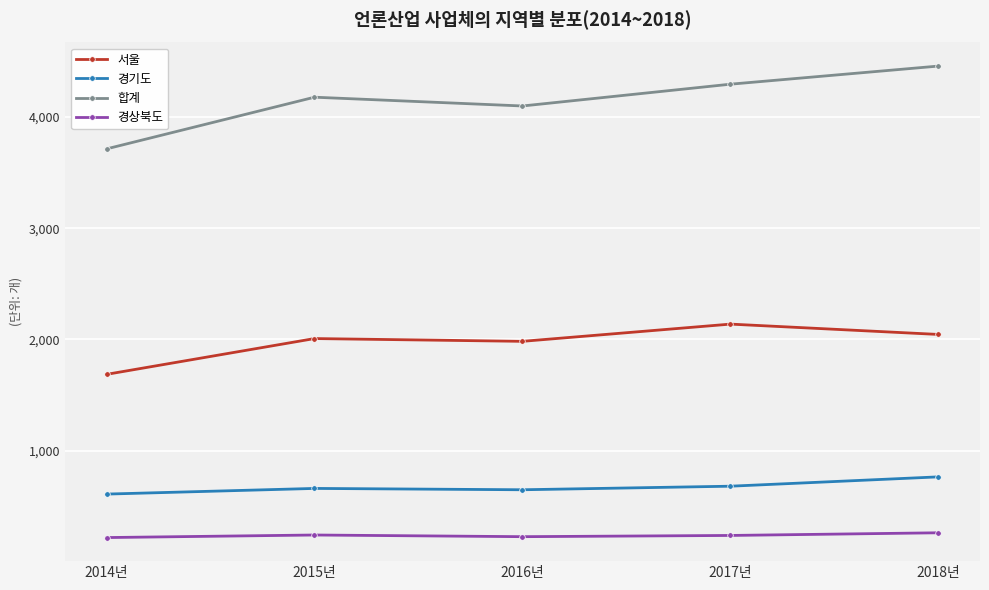

True or false: 합계 and 서울 intersect in this chart.

False